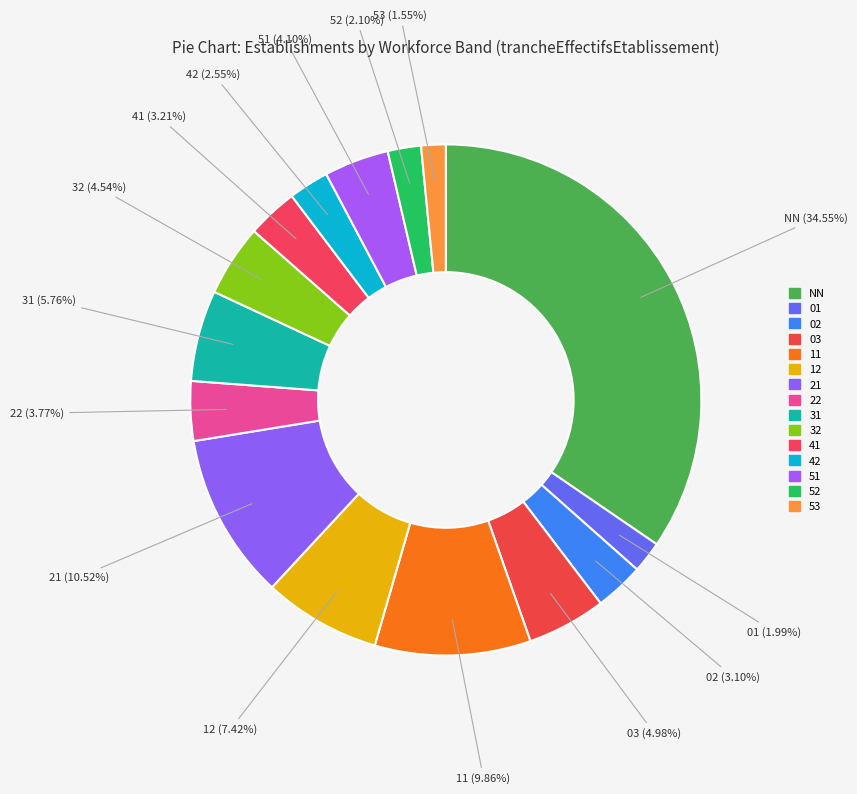

True or false: 02 accounts for 1% of the total.

False